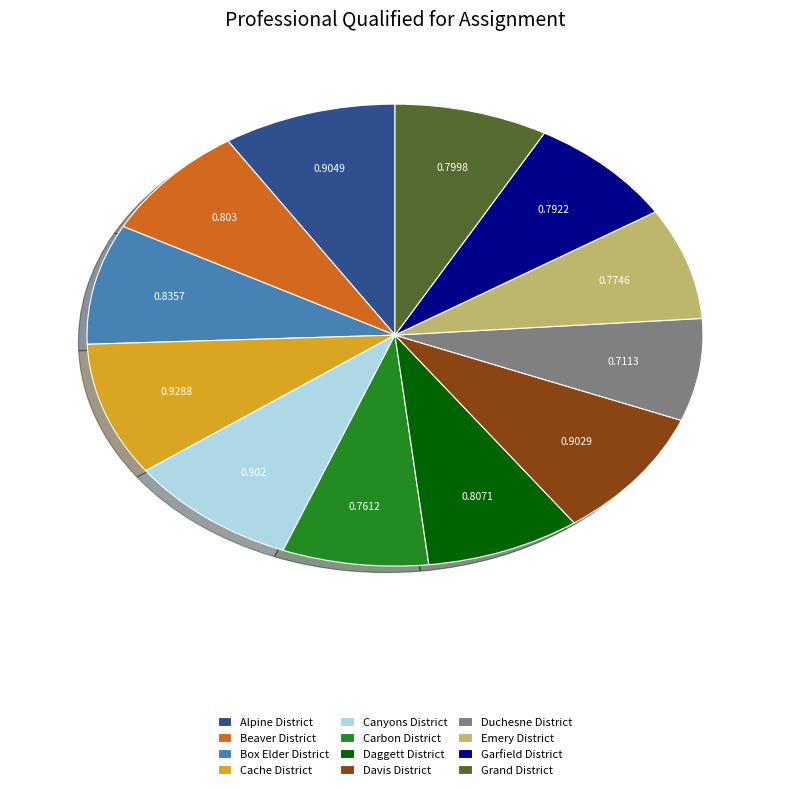

What is the smallest slice in the pie chart?

Duchesne District